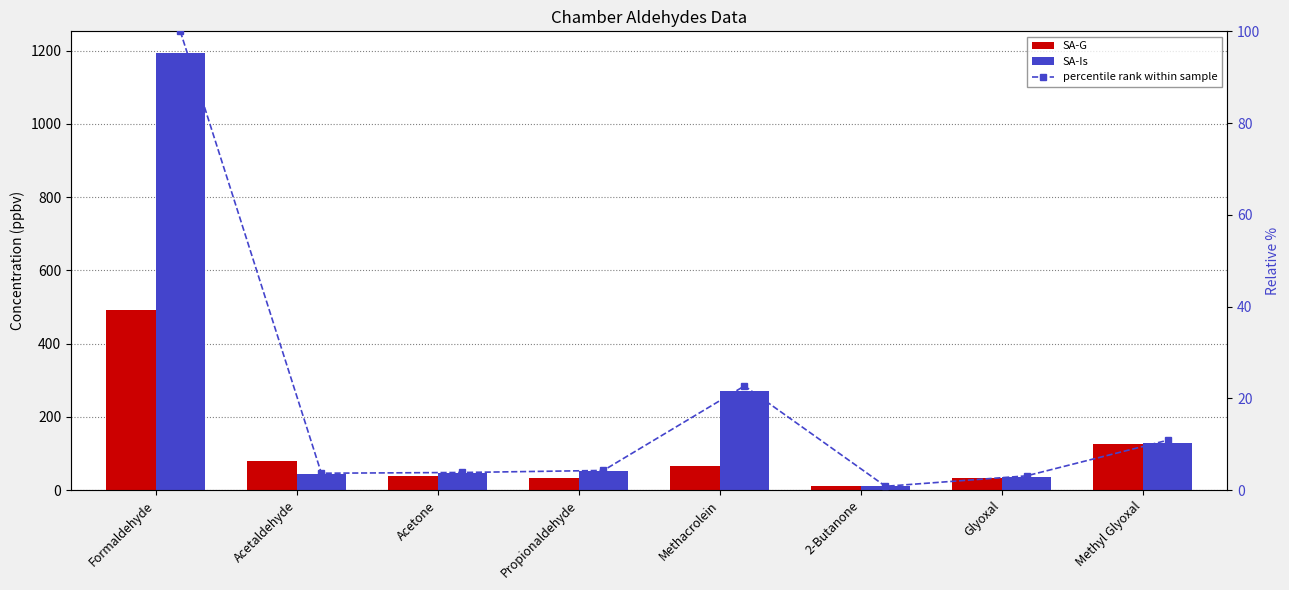

What value does the percentile rank within sample series have at Propionaldehyde?

4.3